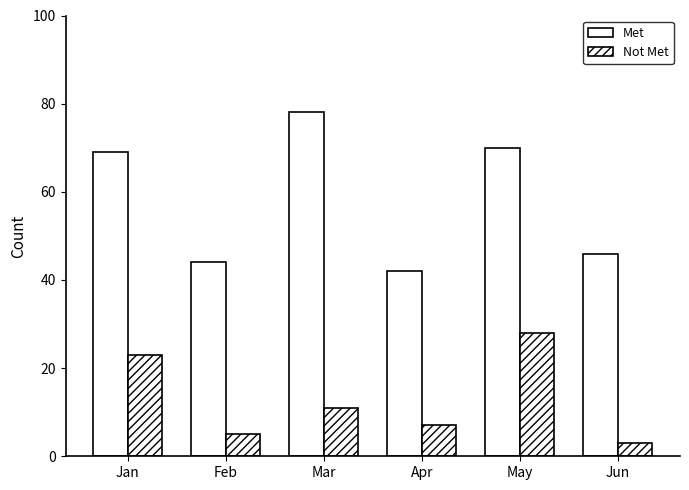

List the series in order of their overall mean, lowest first.

Not Met, Met